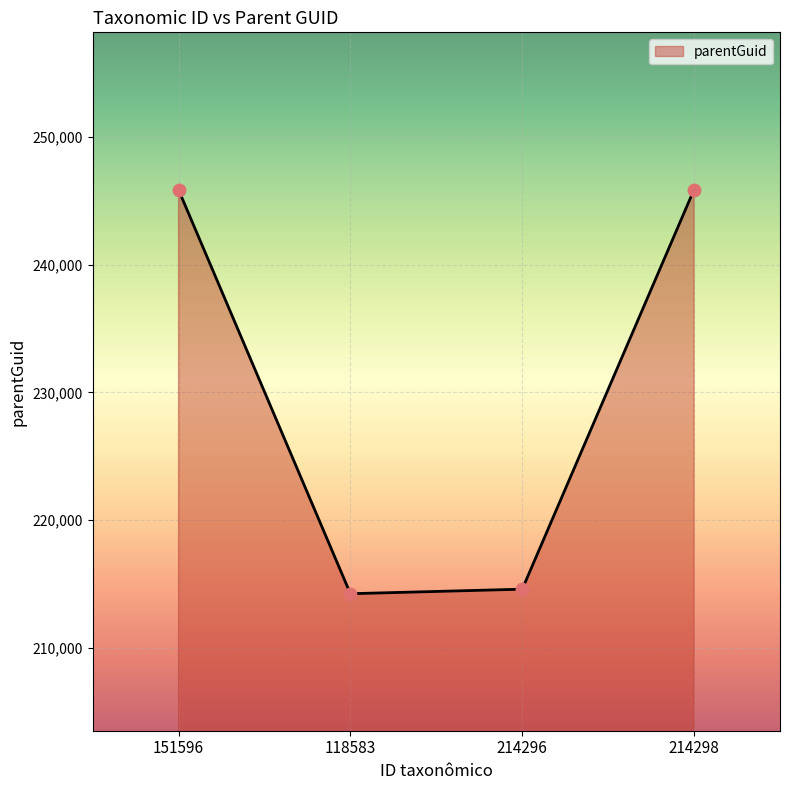

Approximately how many times larger is the value at 151596 compared to 118583?

1.1